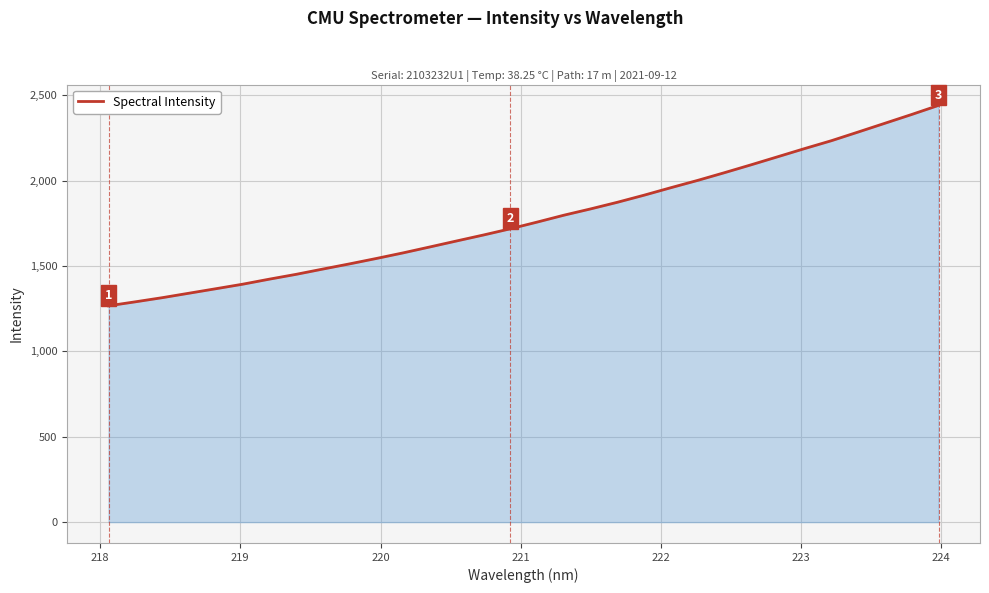

What is the greatest value displayed?

2440.0